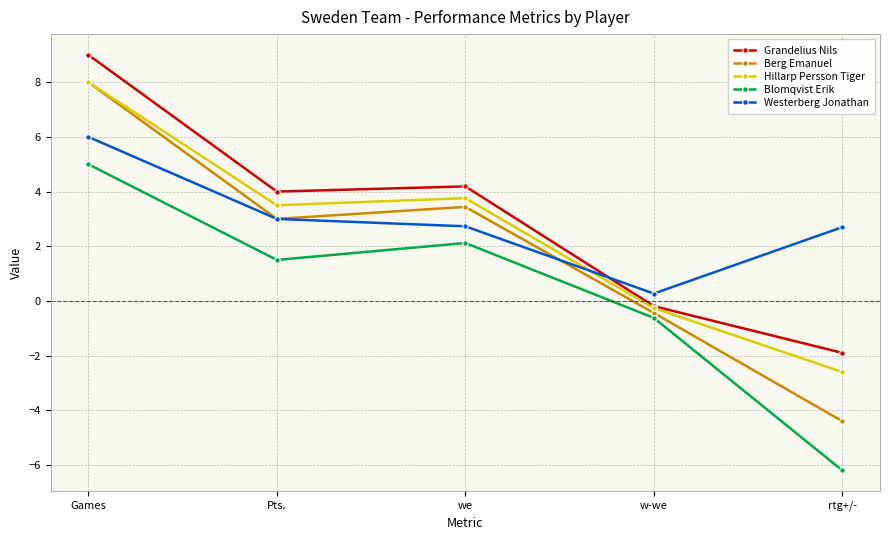

What is the difference between the second highest and second lowest values in the Blomqvist Erik series?

2.7